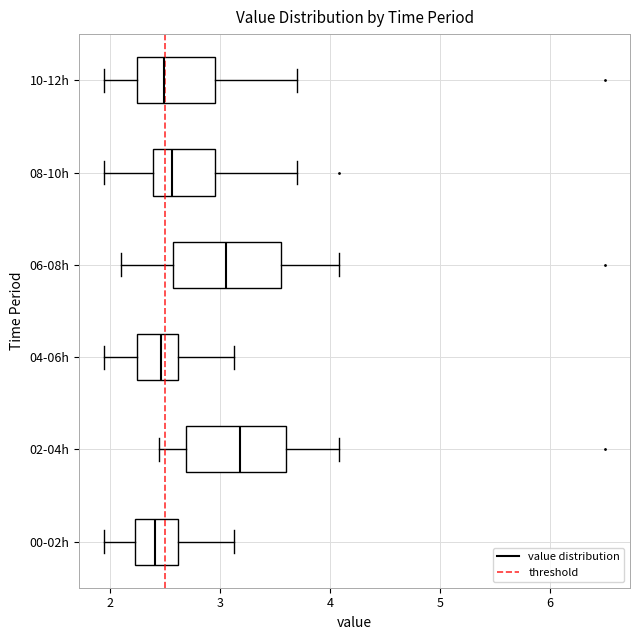

Reading bottom to top, transcribe this box plot: for each box, give where its median line is, the range the box spans, and where its two whiskers end, as read against the x-axis. The values are not printed on the chart, so give them approximately, as read against the axis.

00-02h: median 2.4, box 2.2 to 2.6, whiskers 2.0 to 3.1
02-04h: median 3.2, box 2.7 to 3.6, whiskers 2.5 to 4.1
04-06h: median 2.5, box 2.2 to 2.6, whiskers 2.0 to 3.1
06-08h: median 3.1, box 2.6 to 3.6, whiskers 2.1 to 4.1
08-10h: median 2.6, box 2.4 to 3.0, whiskers 2.0 to 3.7
10-12h: median 2.5, box 2.3 to 3.0, whiskers 2.0 to 3.7